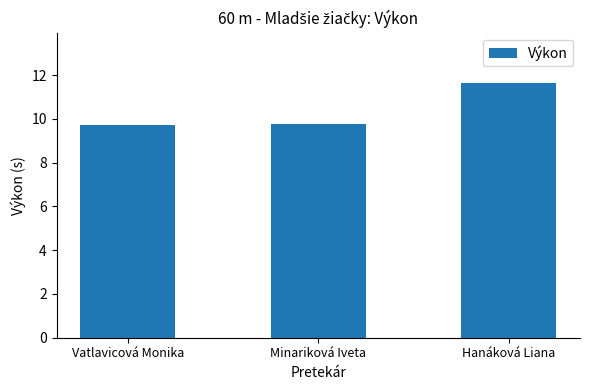

Approximately how many times larger is the value at Vatlavicová Monika compared to Hanáková Liana?

0.8